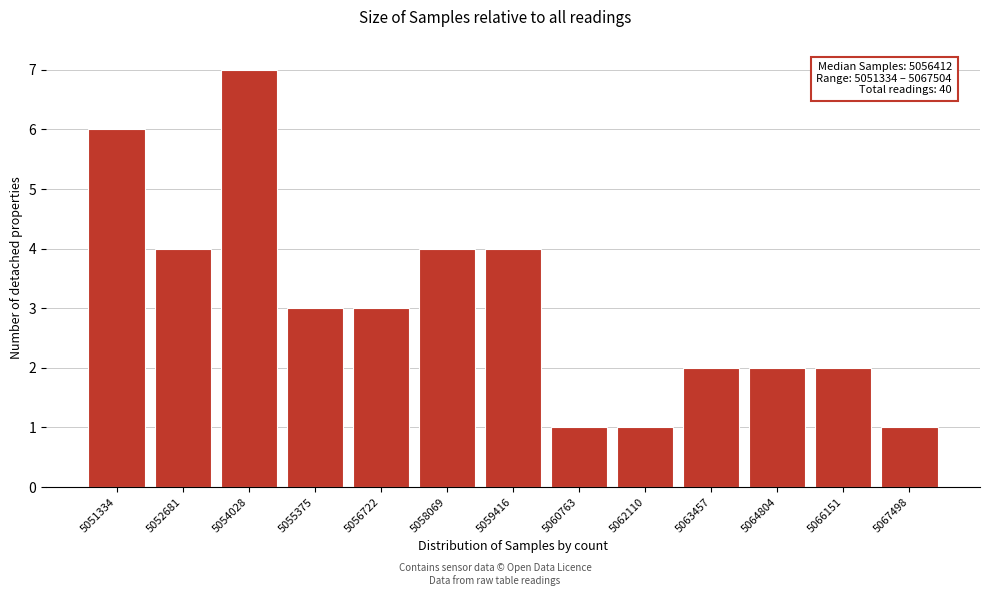

Reading left to right, transcribe all the data shown in this chart.

6	4	7	3	3	4	4	1	1	2	2	2	1